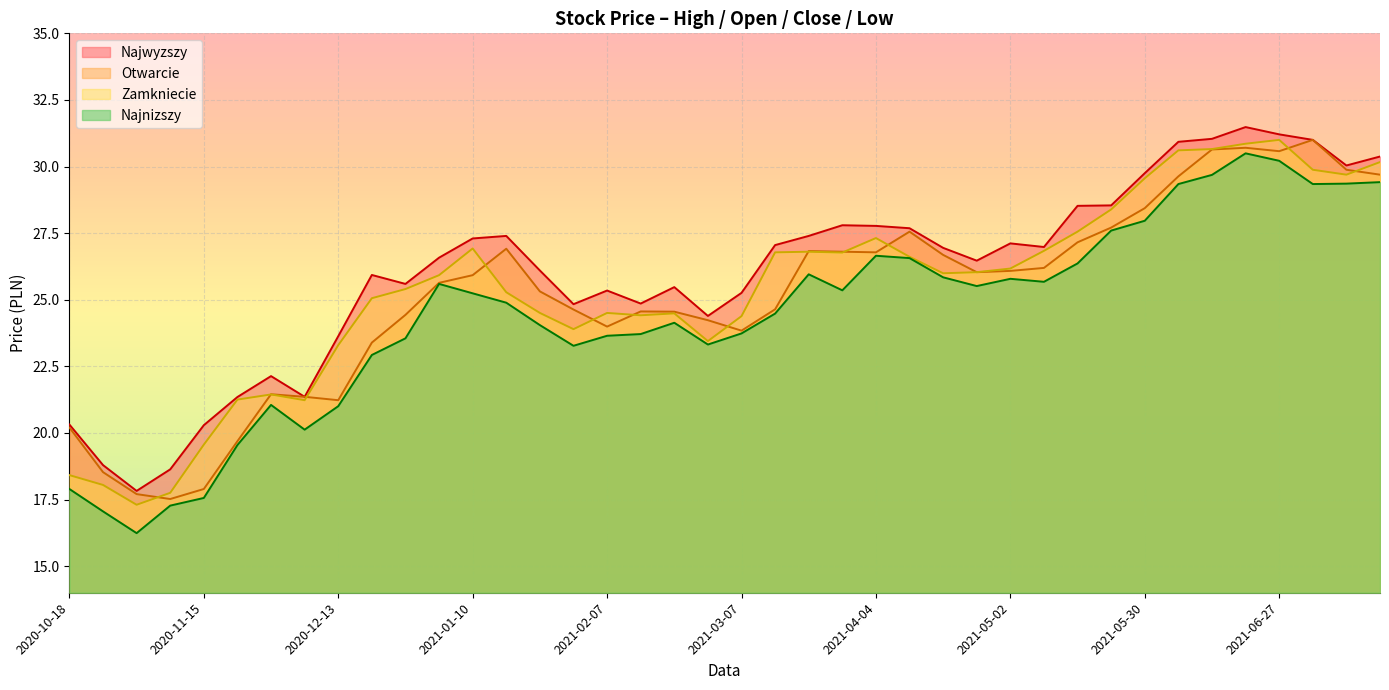

What is the difference between the highest and lowest values at 2021-01-24?

2.1